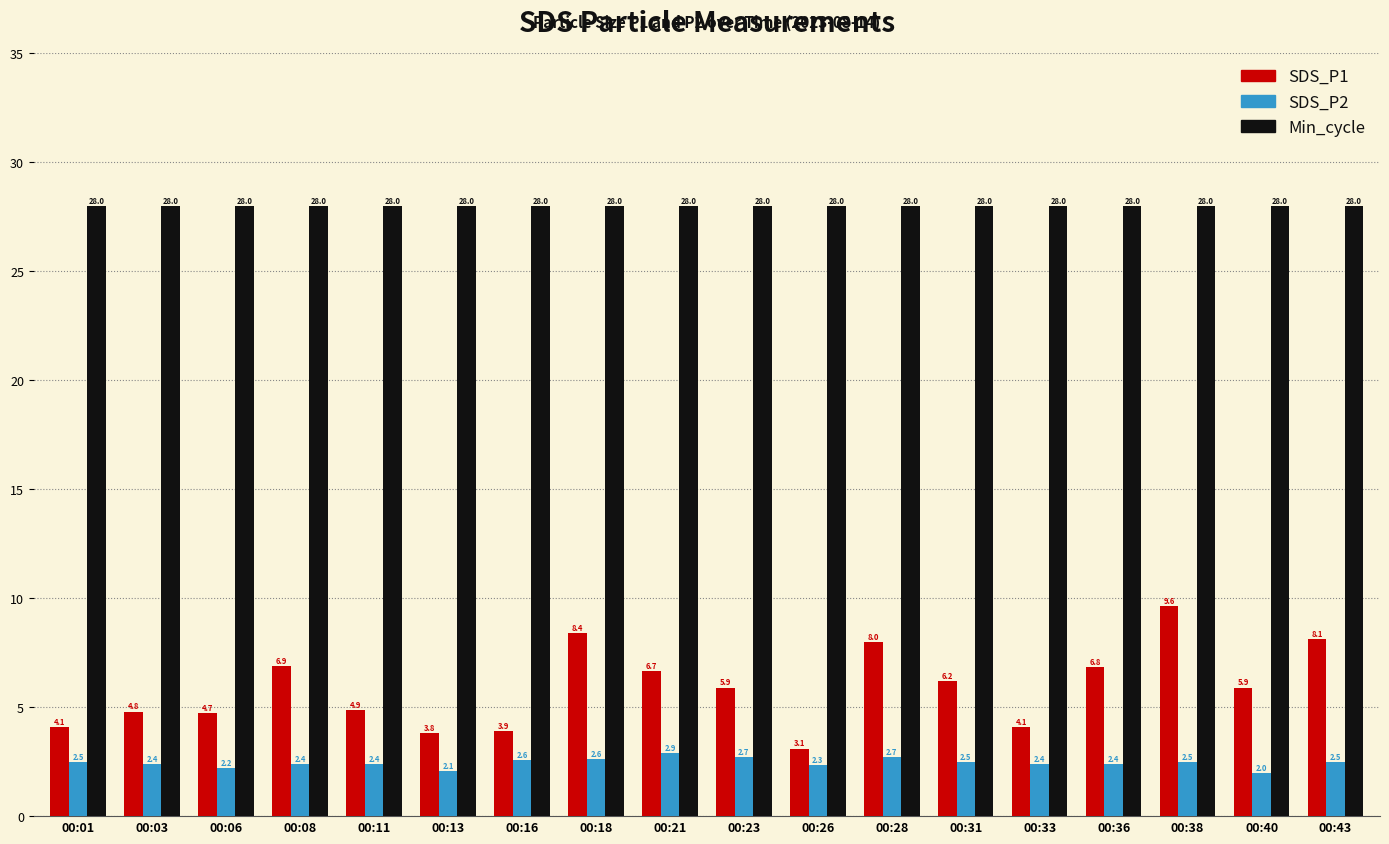

How many bars are there in each group?

3